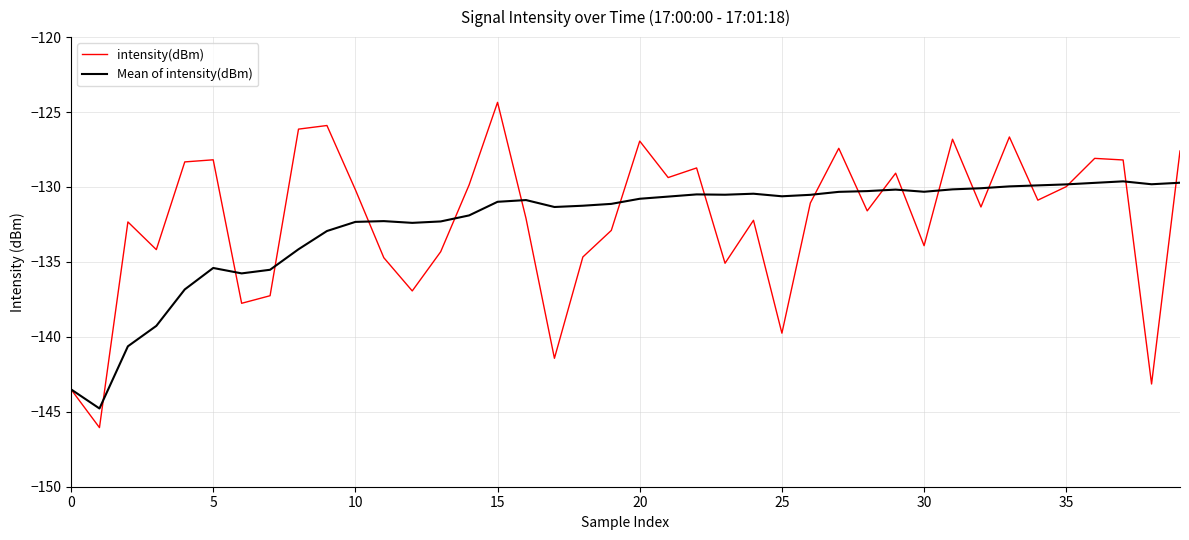

List the series in order of their overall mean, highest first.

intensity(dBm), Mean of intensity(dBm)